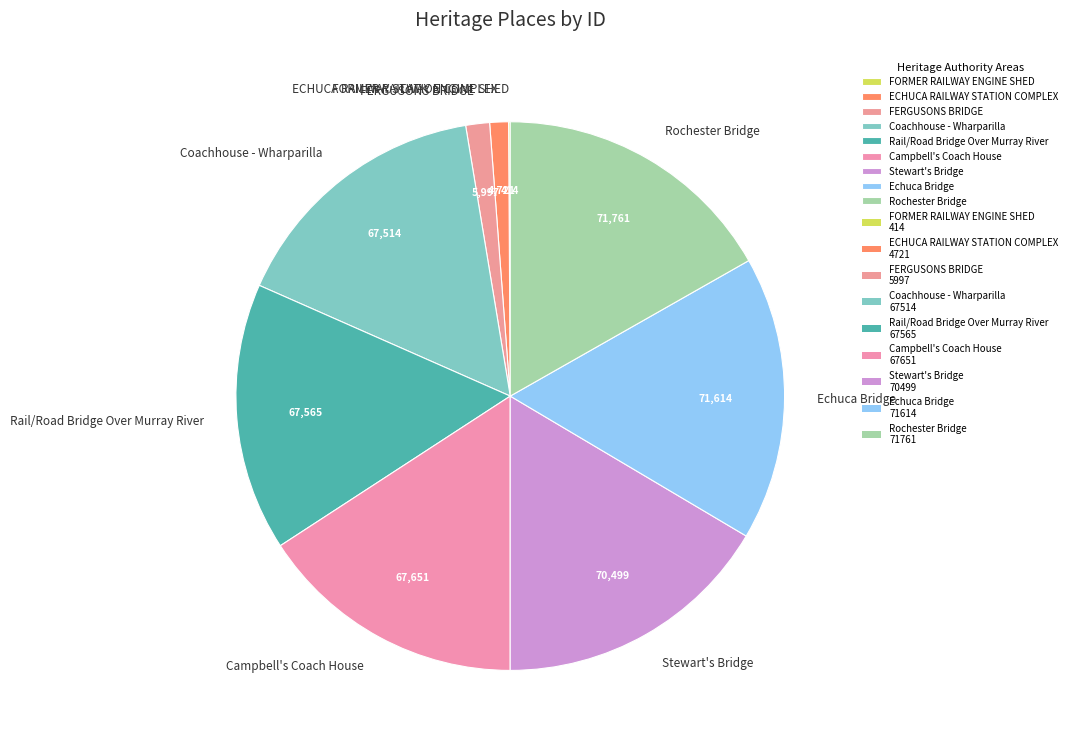

True or false: Echuca Bridge accounts for 17% of the total.

True